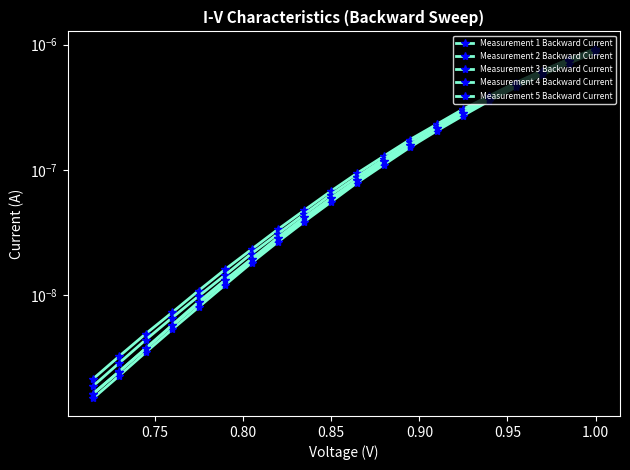

At how many categories does at least one series exceed 0?

20